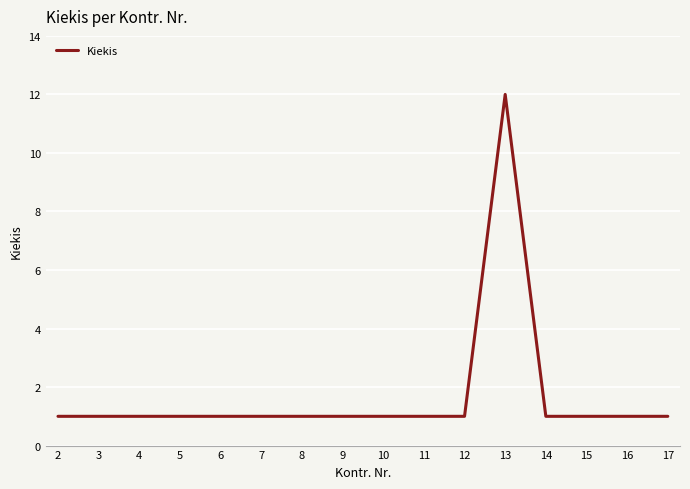

What is the greatest value displayed?

12